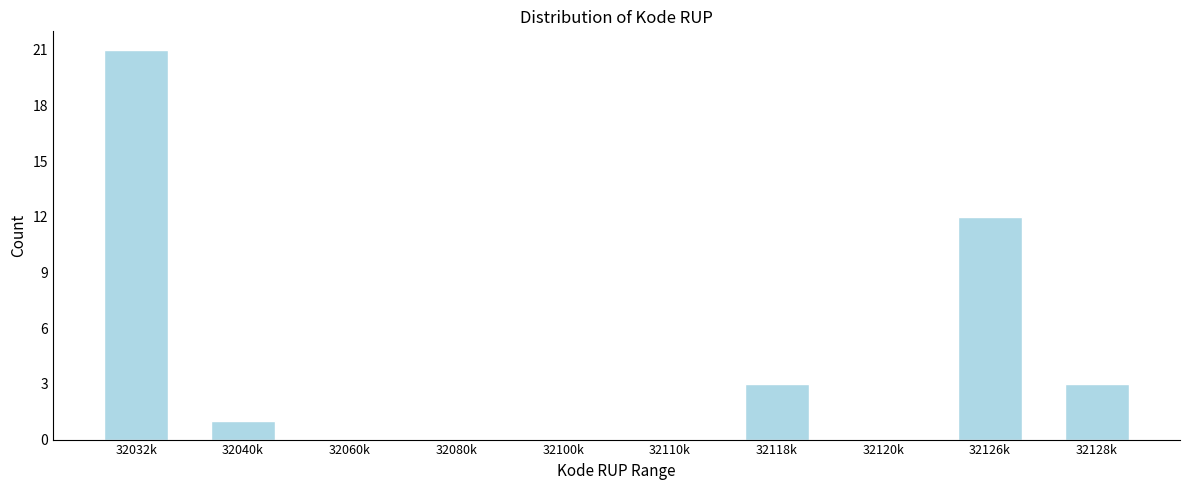

Reading right to left, transcribe all the data shown in this chart.

32128k=3	32126k=12	32120k=0	32118k=3	32110k=0	32100k=0	32080k=0	32060k=0	32040k=1	32032k=21